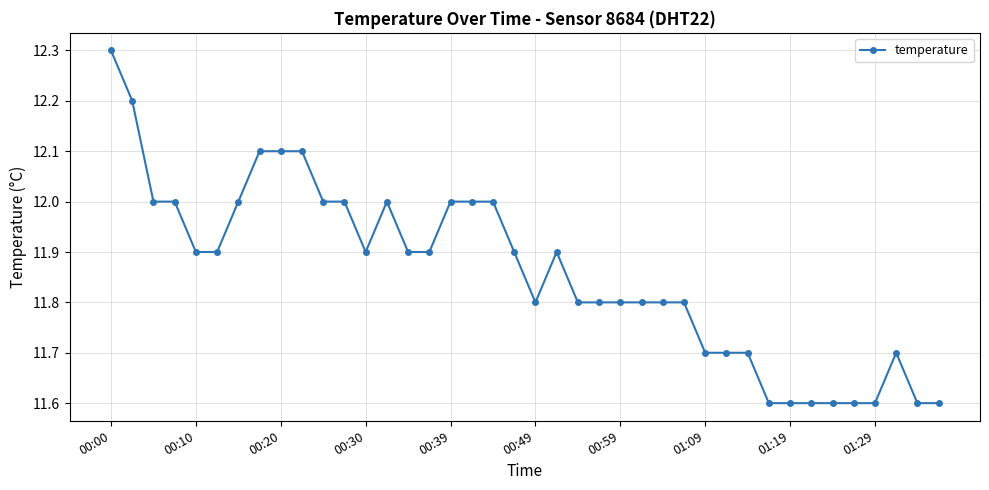

What is the sum of all values?

474.3